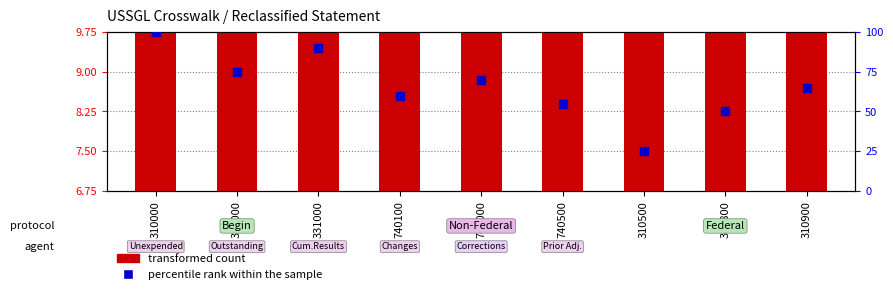

What is the total value across all series at 740100?

68.5